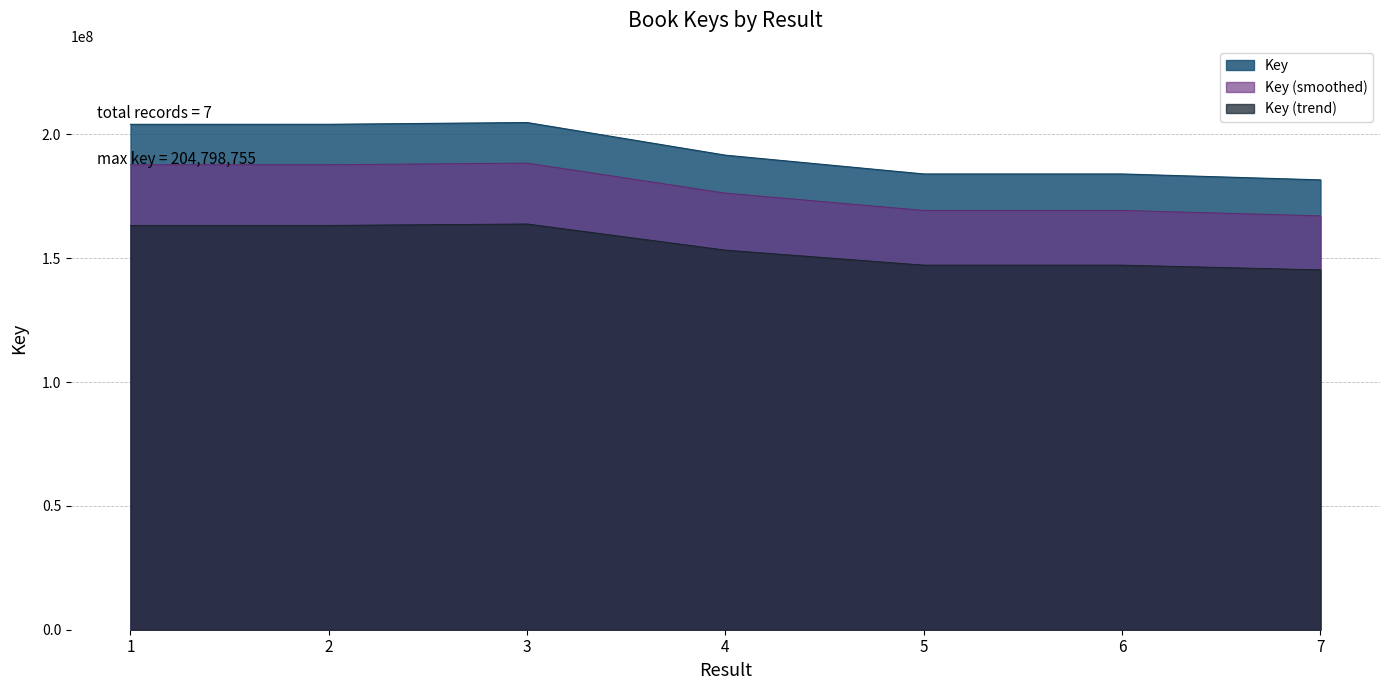

What is the change in value from 2 to 3?

+715537